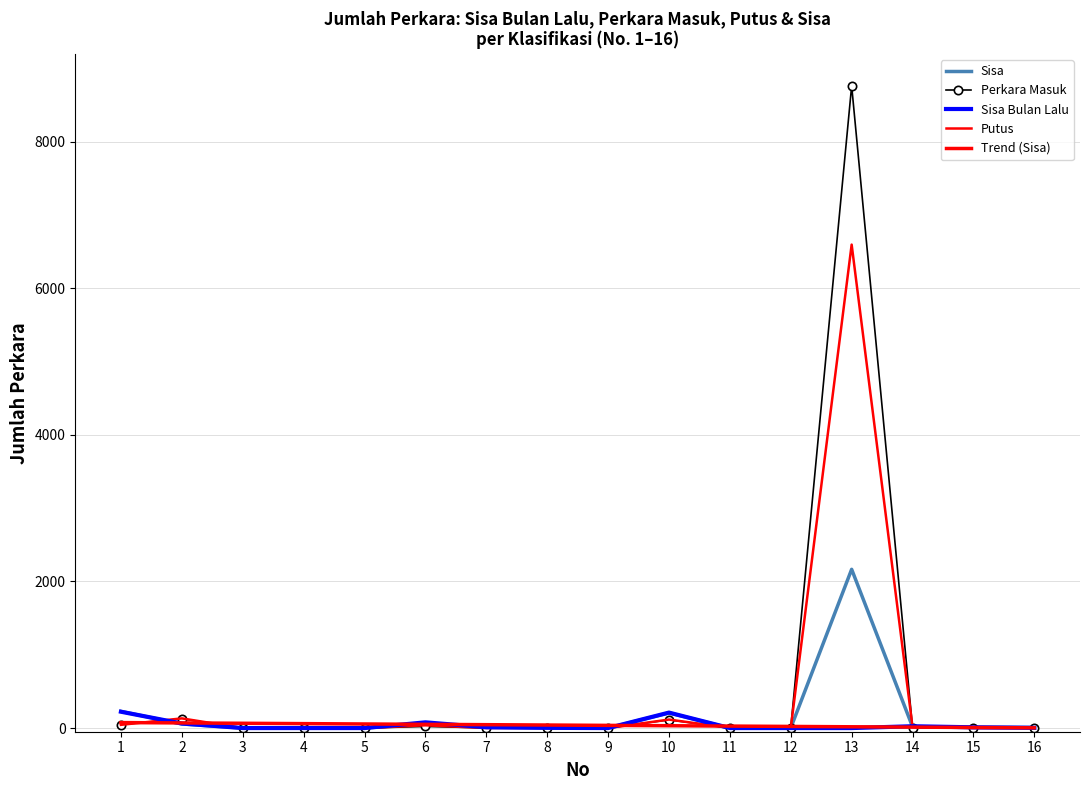

What is the difference between the Sisa values at 12 and 5?

1.0